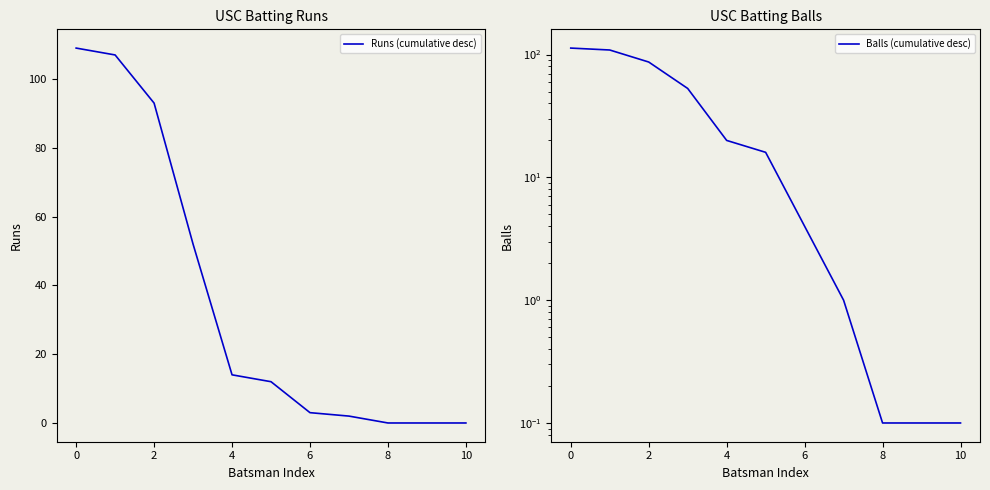

What is the average value of the Runs (cumulative desc) series?

36